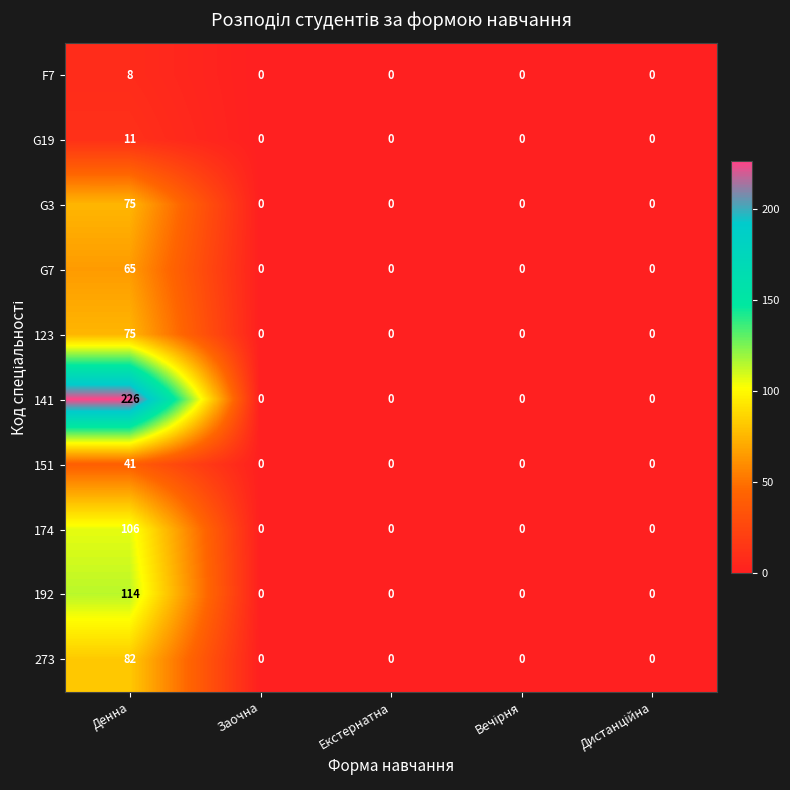

Count the F7 values in the range 0 to 1.

4